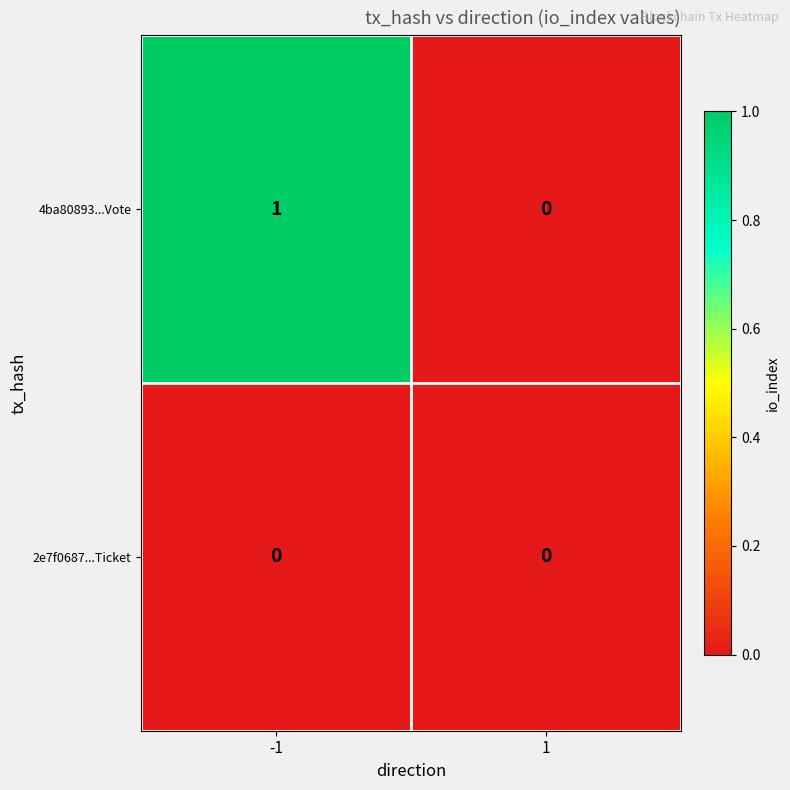

At which category is the sum across all series the highest?

-1